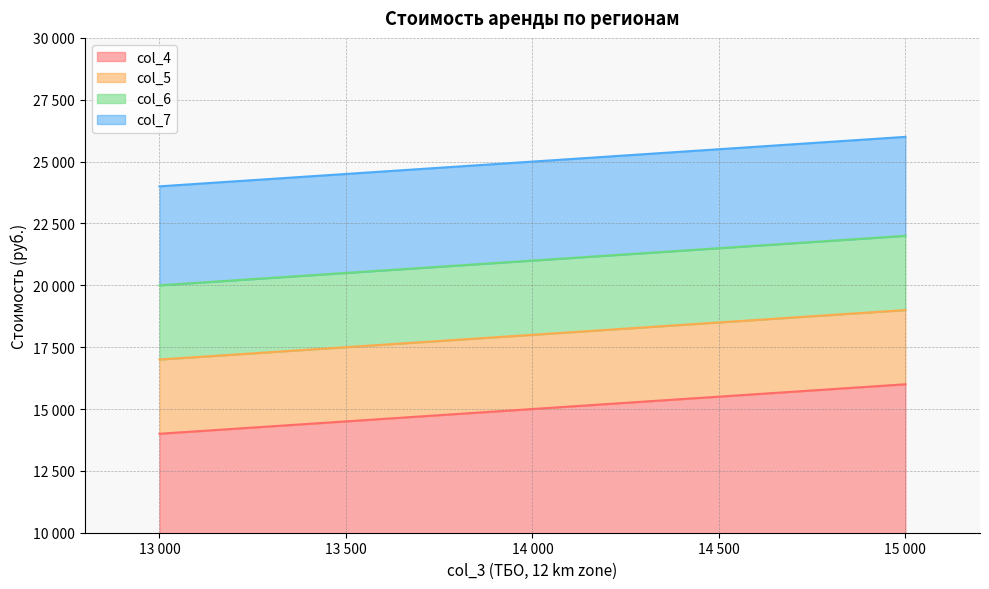

What is the value of the col_6 point at the 6th from the left?

20000